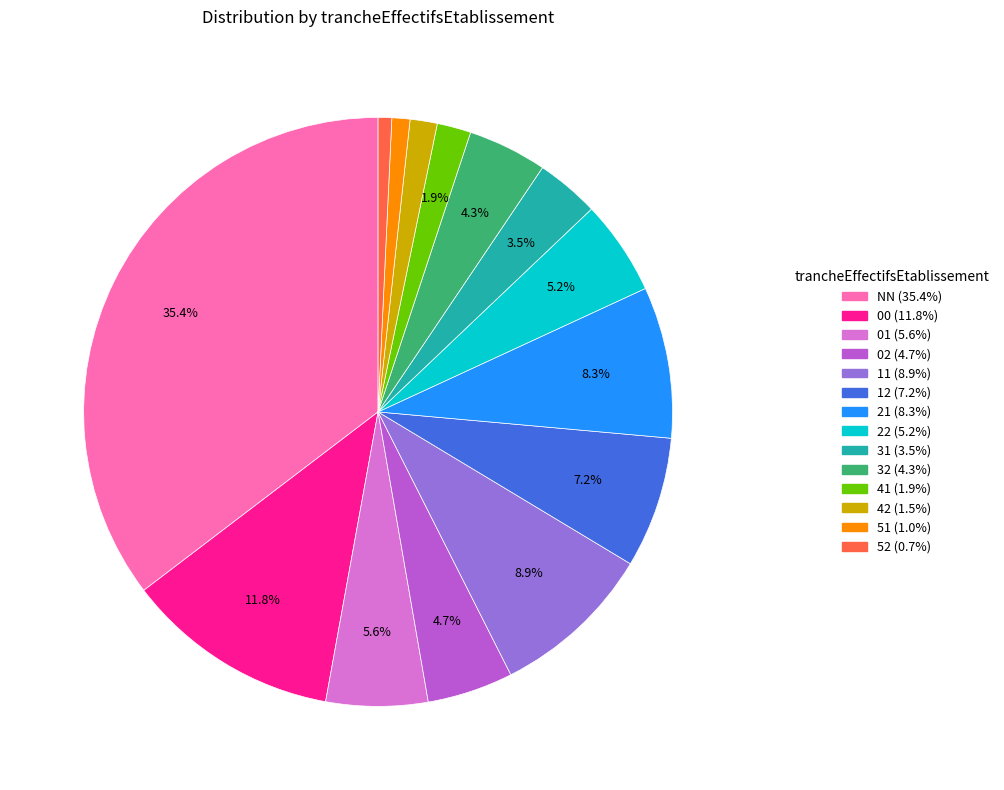

To the nearest percent, what is the combined percentage of NN and 41?

37%